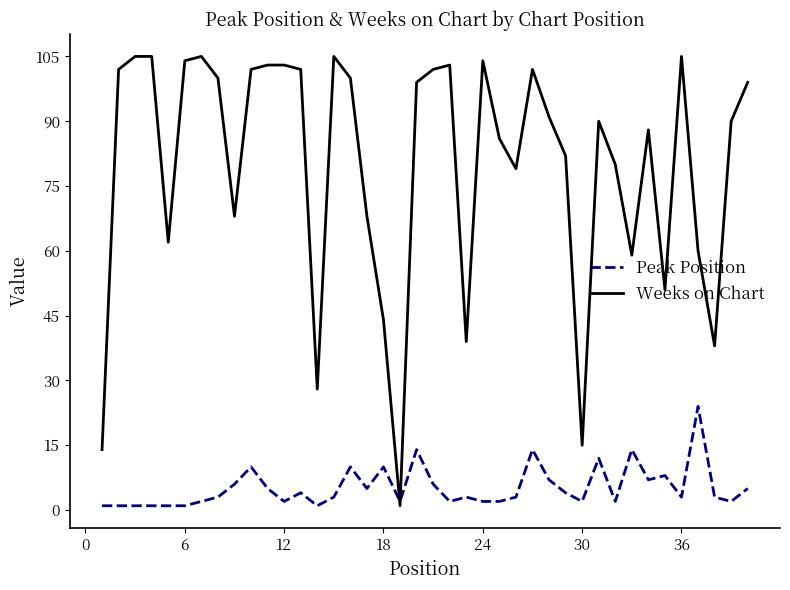

Which series has the largest range (max minus min)?

Weeks on Chart